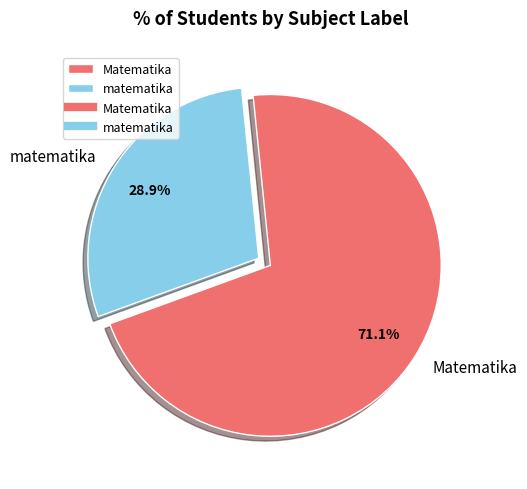

Between matematika and Matematika, which is larger?

Matematika